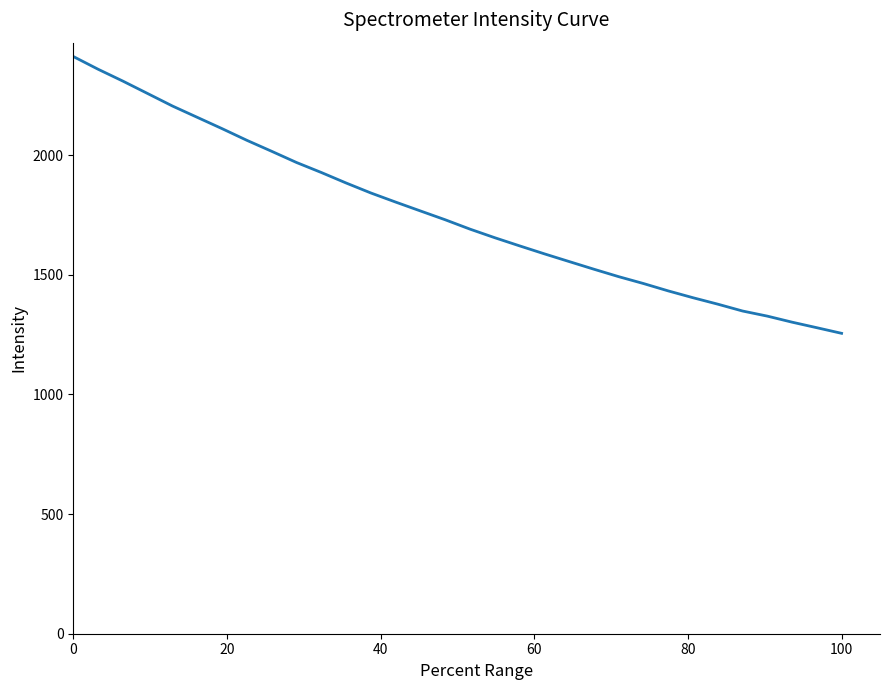

Is this an area chart (filled region under the line)?

No